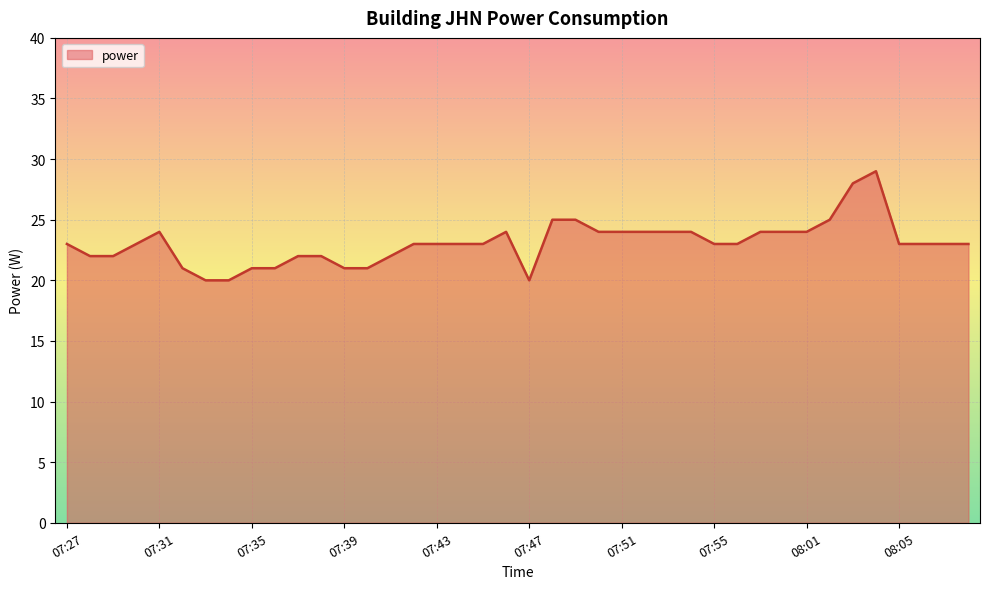

What is the minimum value shown in the chart?

20